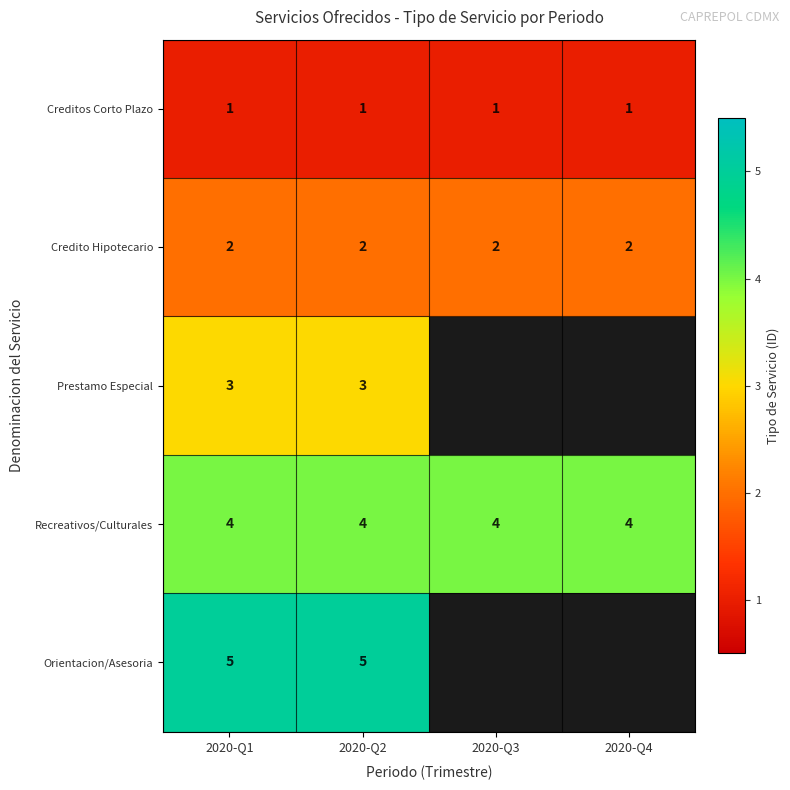

What is the minimum value shown in the chart?

1.0